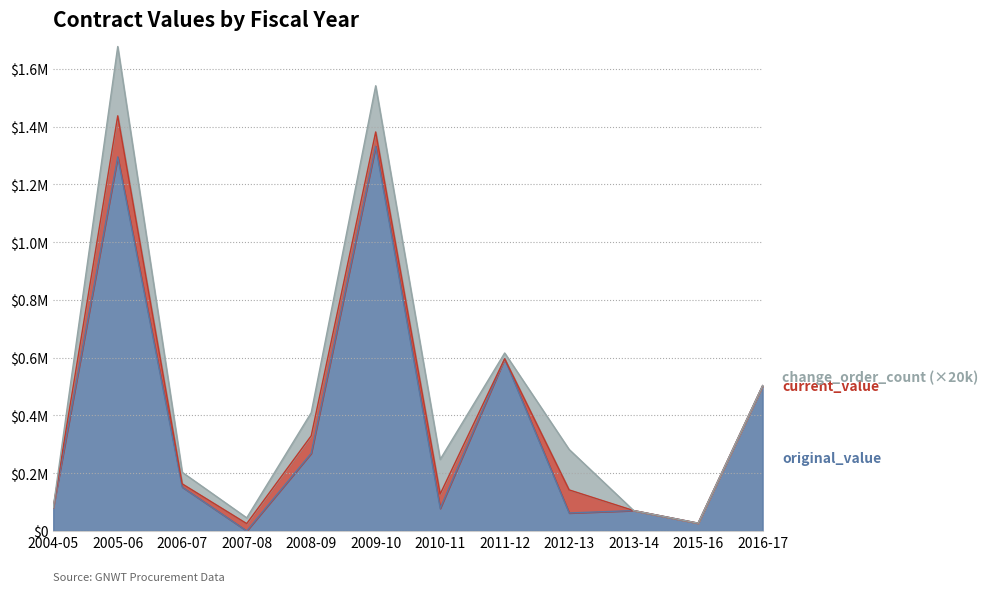

True or false: current_value and original_value cross at least once.

False